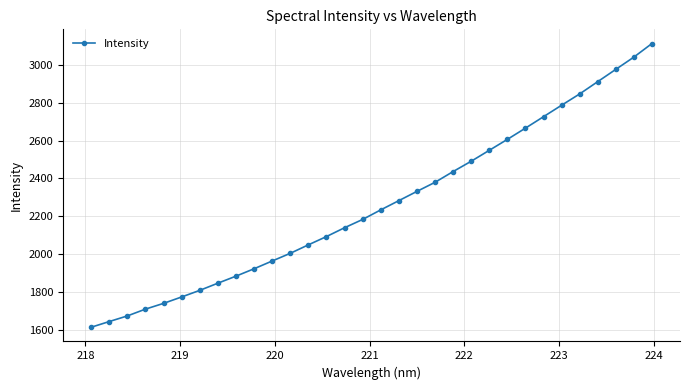

How many lines are shown in the chart?

1